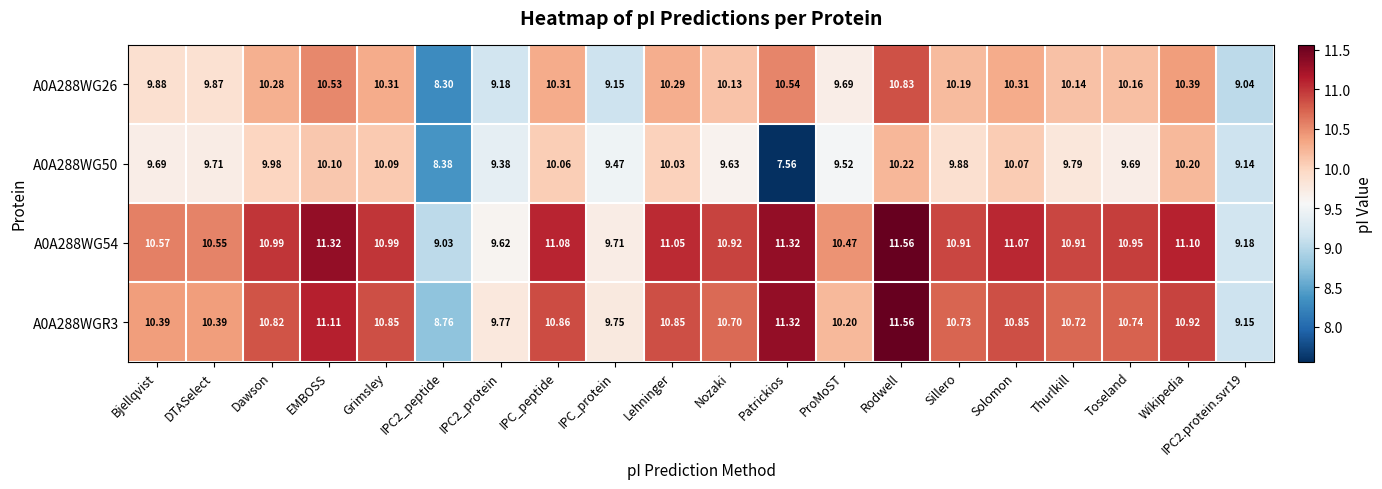

What is the total value across all series at IPC_peptide?

42.3